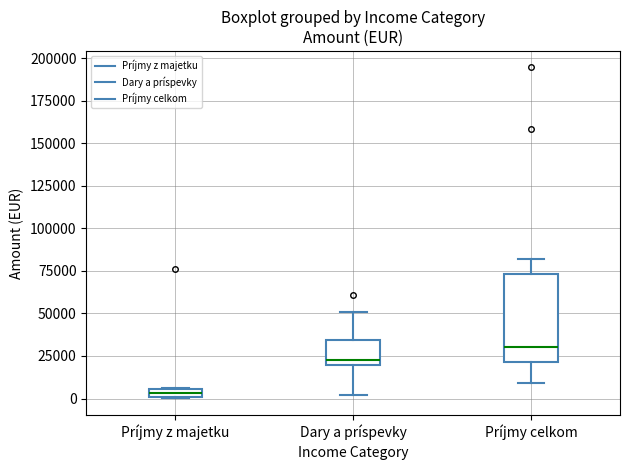

Which box is the tallest, from its lower edge to its upper edge?

Príjmy celkom